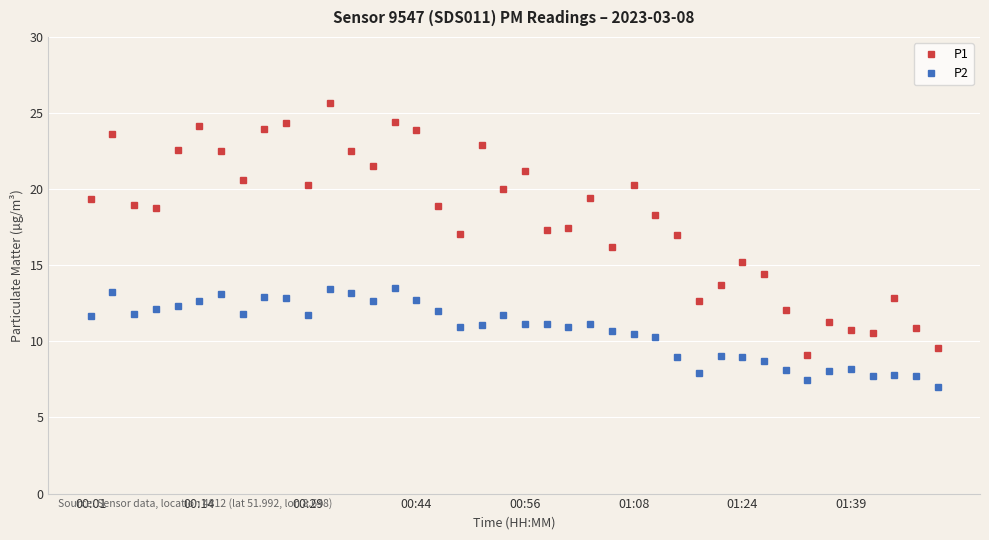

What are all the series names shown in the legend?

P1, P2